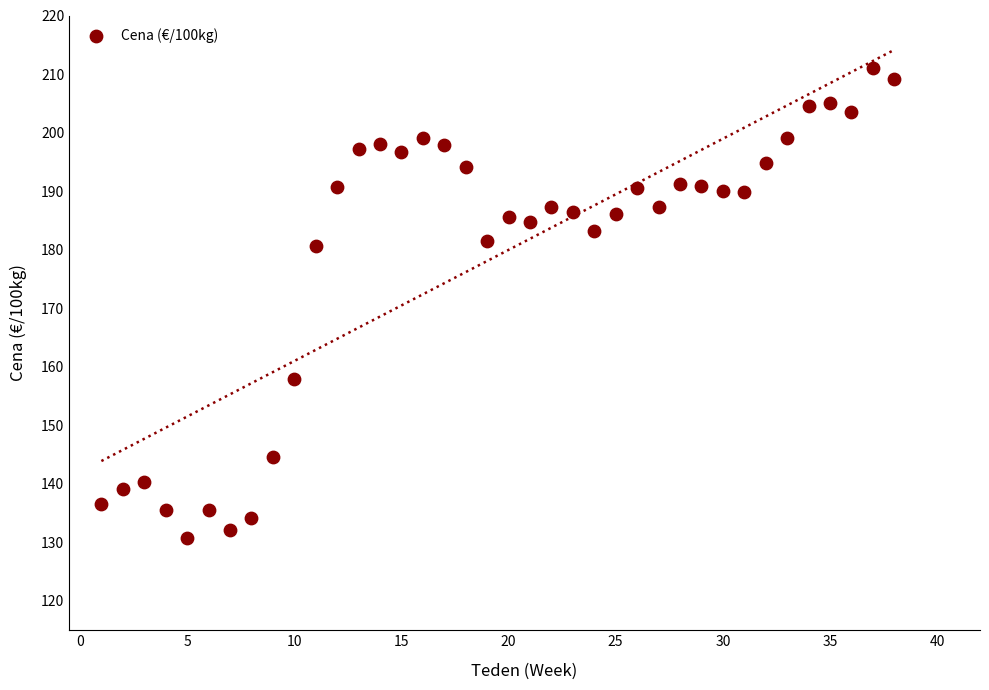

What is the range of X values (max minus min)?

37.0